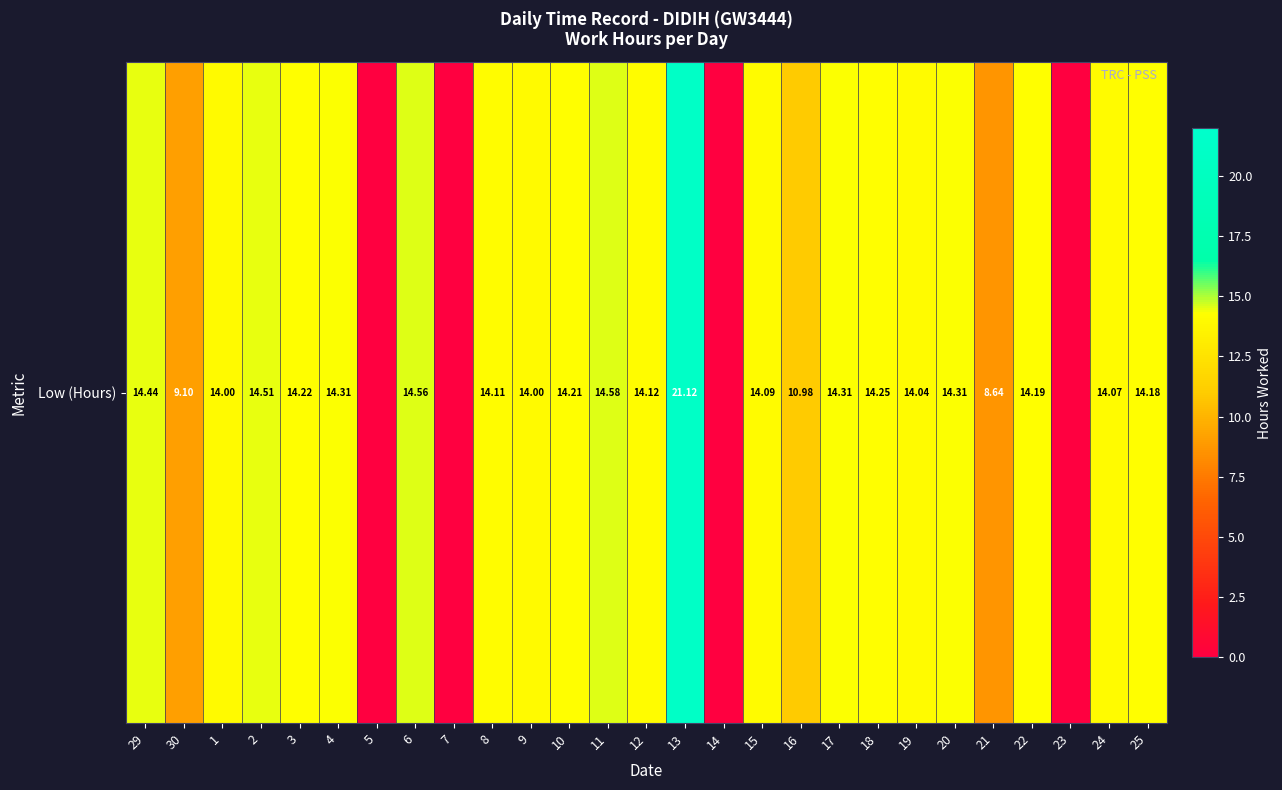

What is the difference between the maximum and minimum values?

21.1